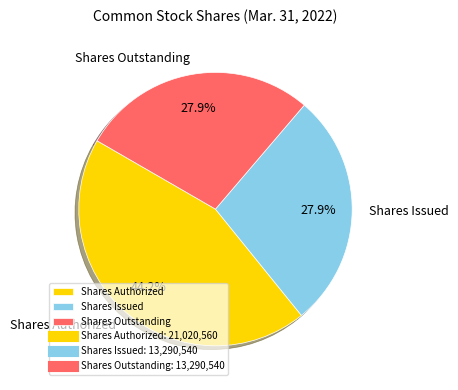

What percentage is NOT represented by Shares Outstanding?

72.1%